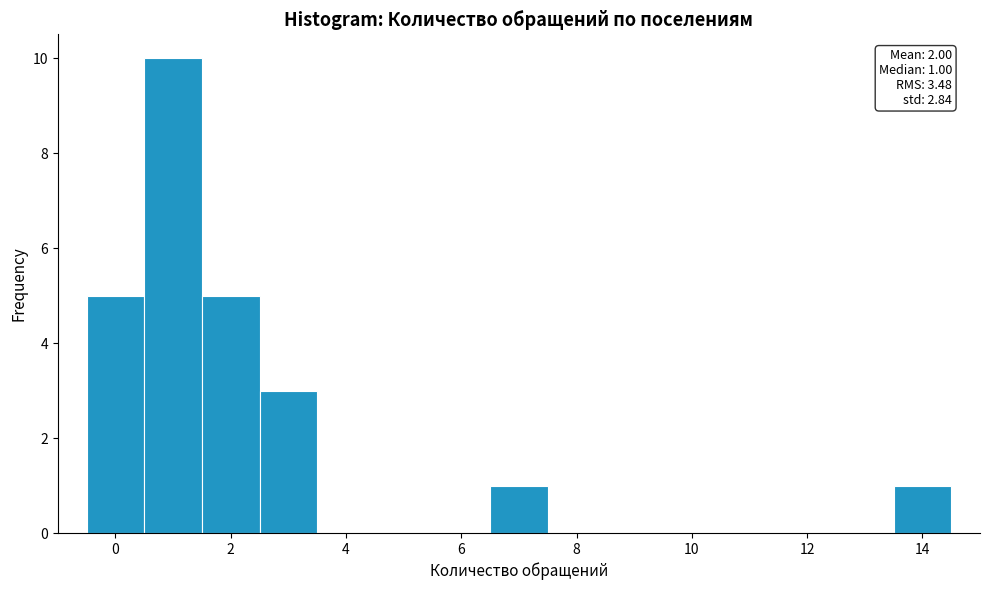

Which range on the x-axis has the tallest bar?

0.5 to 1.5